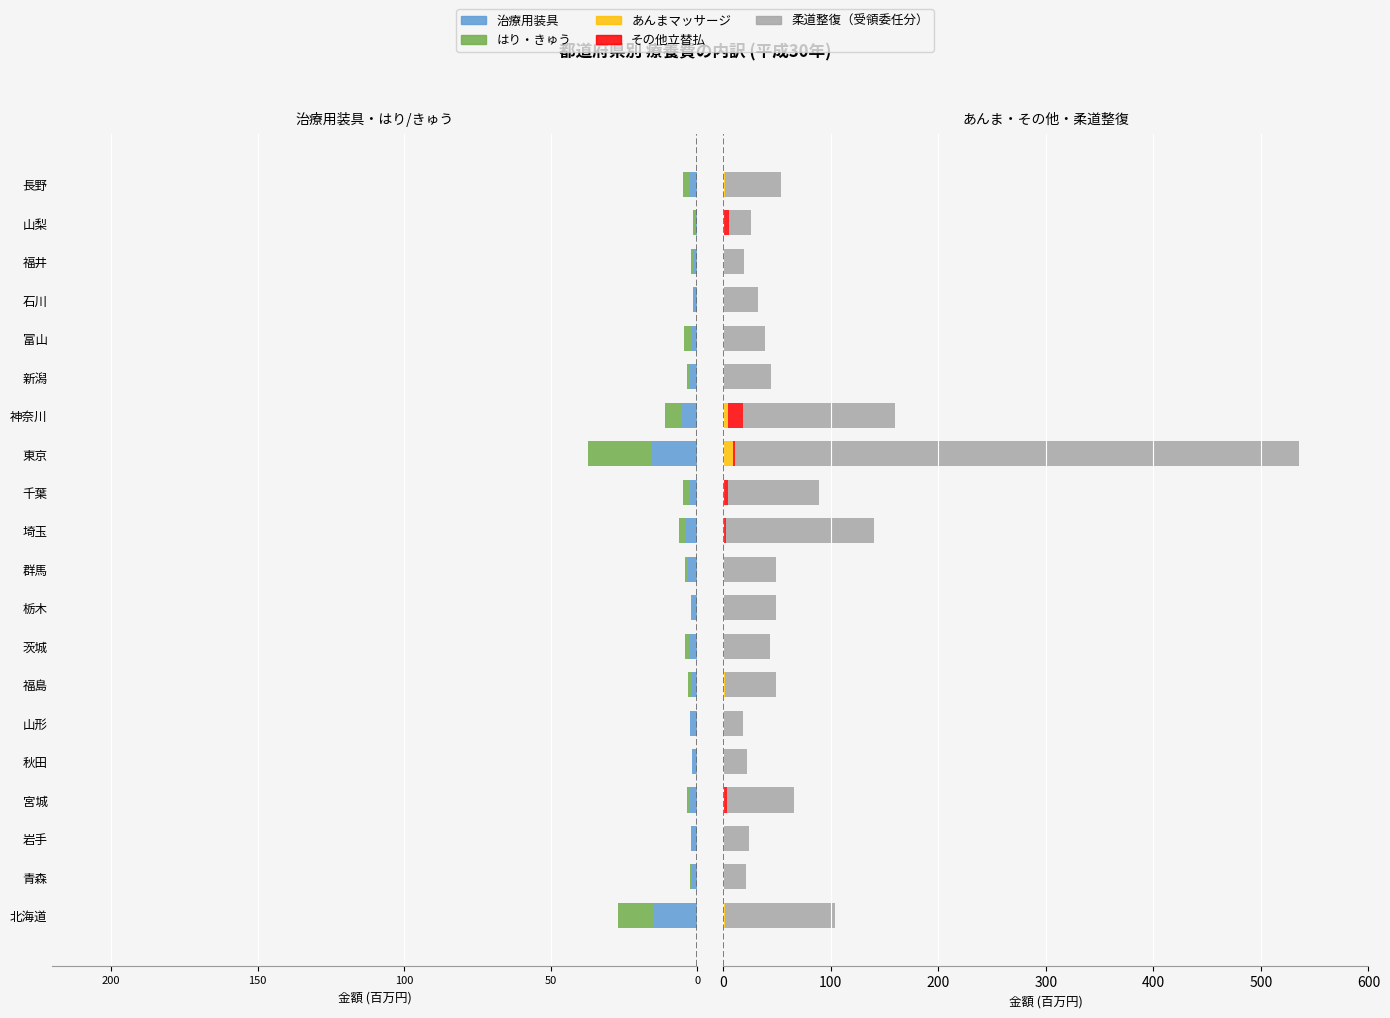

At how many categories does at least one series exceed 353?

1